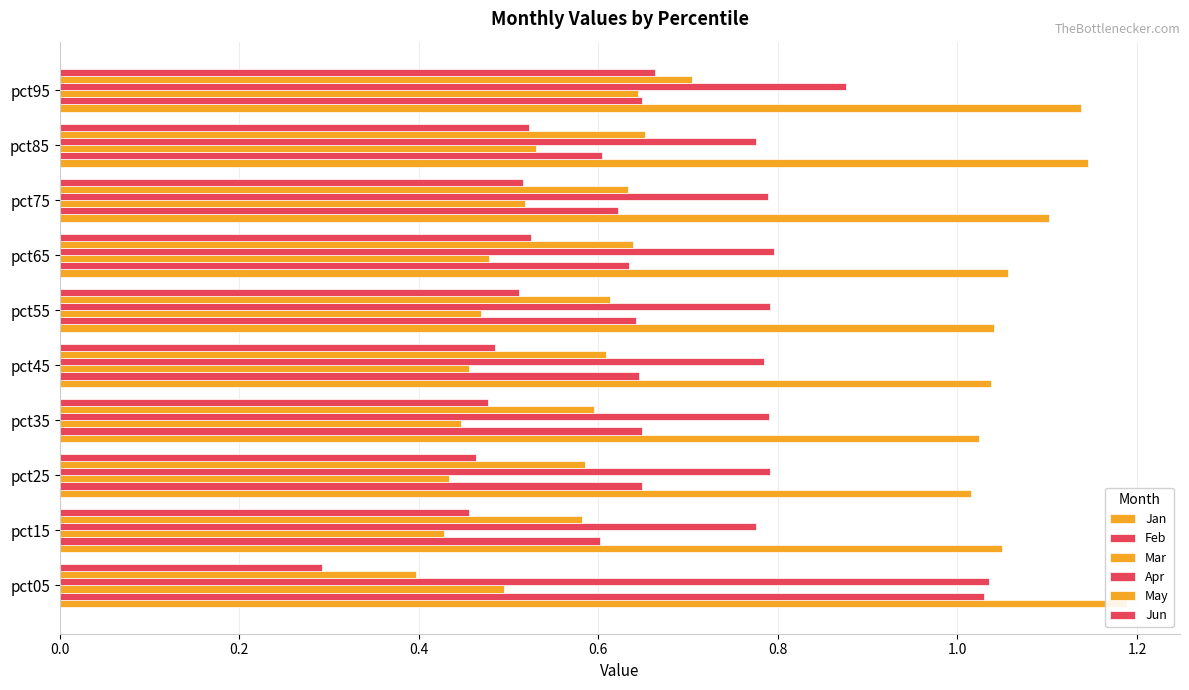

At how many categories does at least one series exceed 0?

10